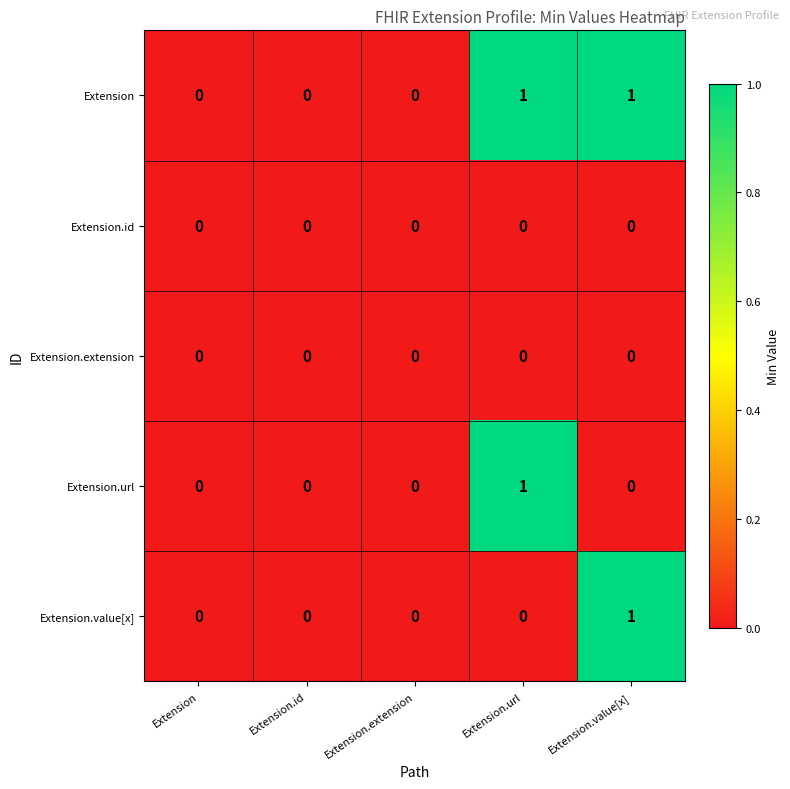

Reading left to right, extract all data points from this chart.

Extension: 0	0	0	1	1
Extension.id: 0	0	0	0	0
Extension.extension: 0	0	0	0	0
Extension.url: 0	0	0	1	0
Extension.value[x]: 0	0	0	0	1